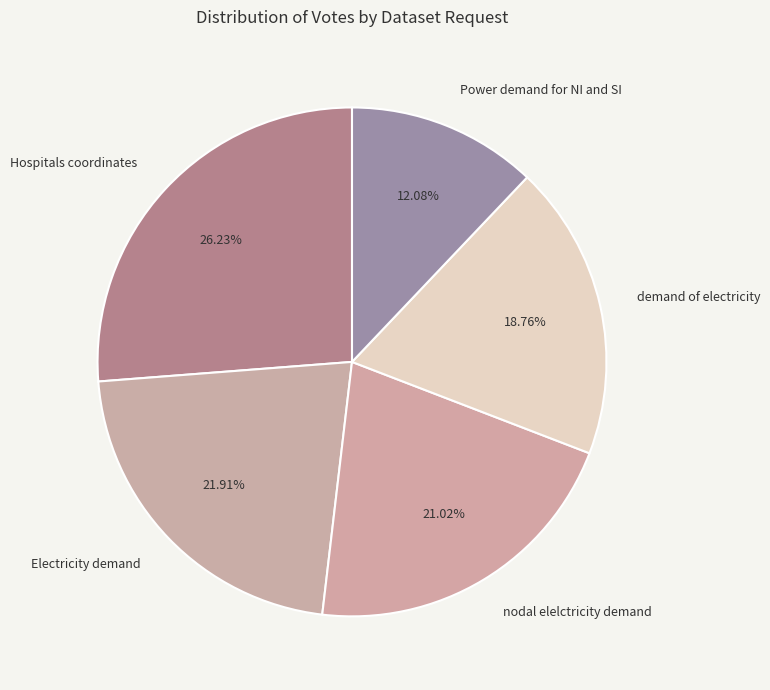

To the nearest percent, what is the combined percentage of Power demand for NI and SI and Electricity demand?

34%